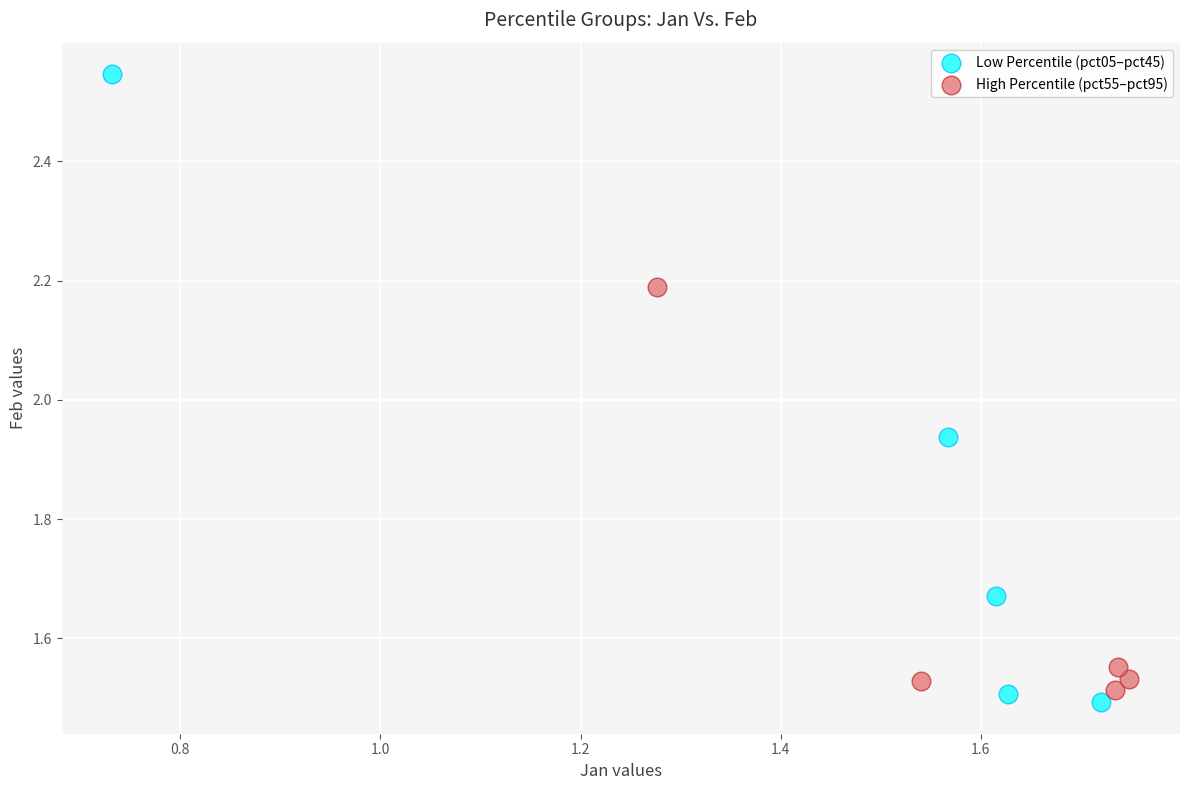

Which series has the largest Y range (max minus min)?

Low Percentile (pct05–pct45)